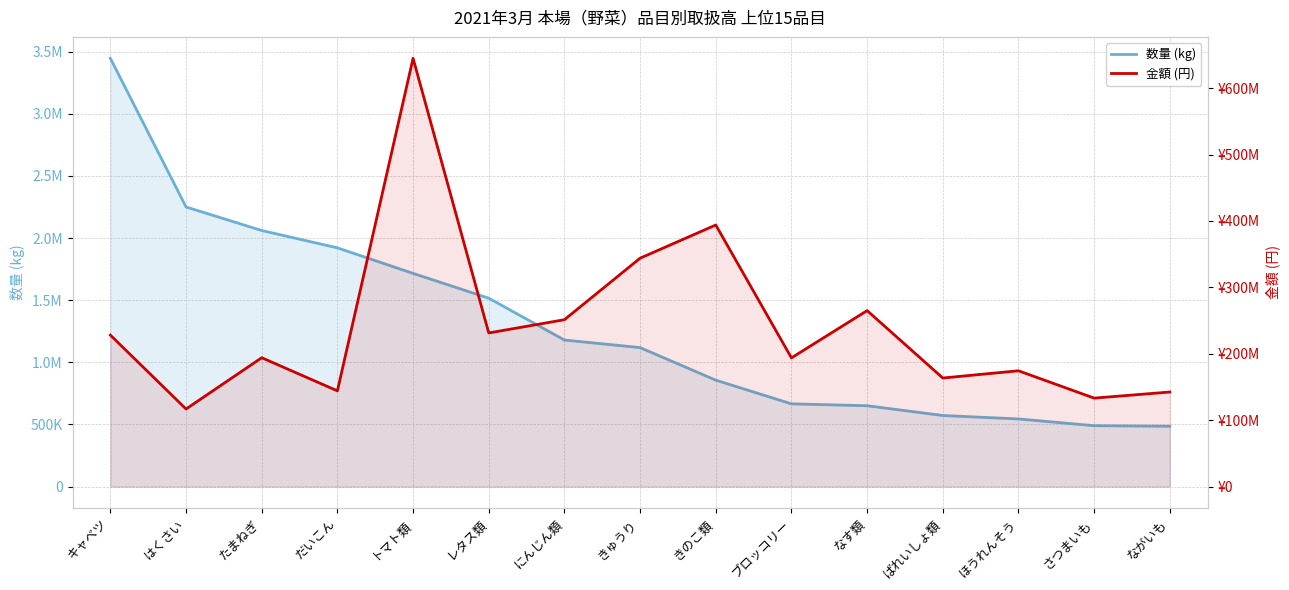

What is the average value of the 数量 (kg) series?

1298271